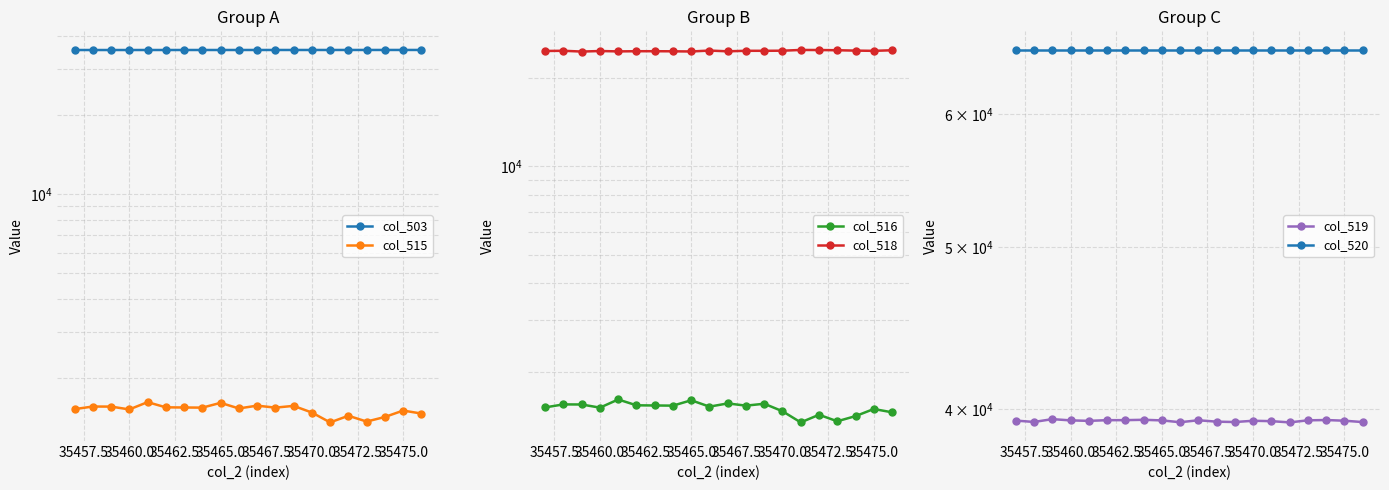

Which series has the largest total across all categories?

col_520